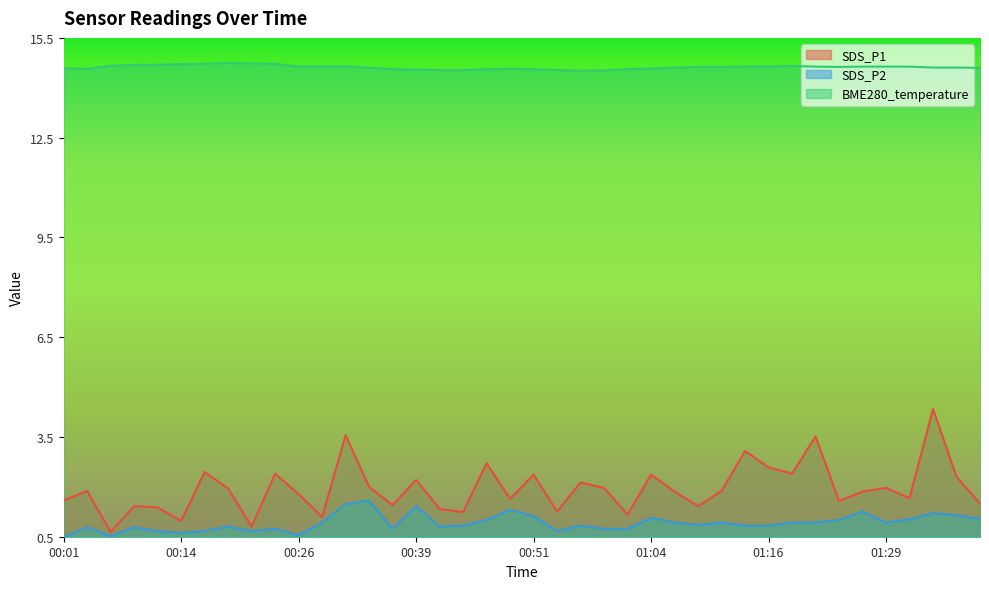

Which series has the largest total across all categories?

BME280_temperature